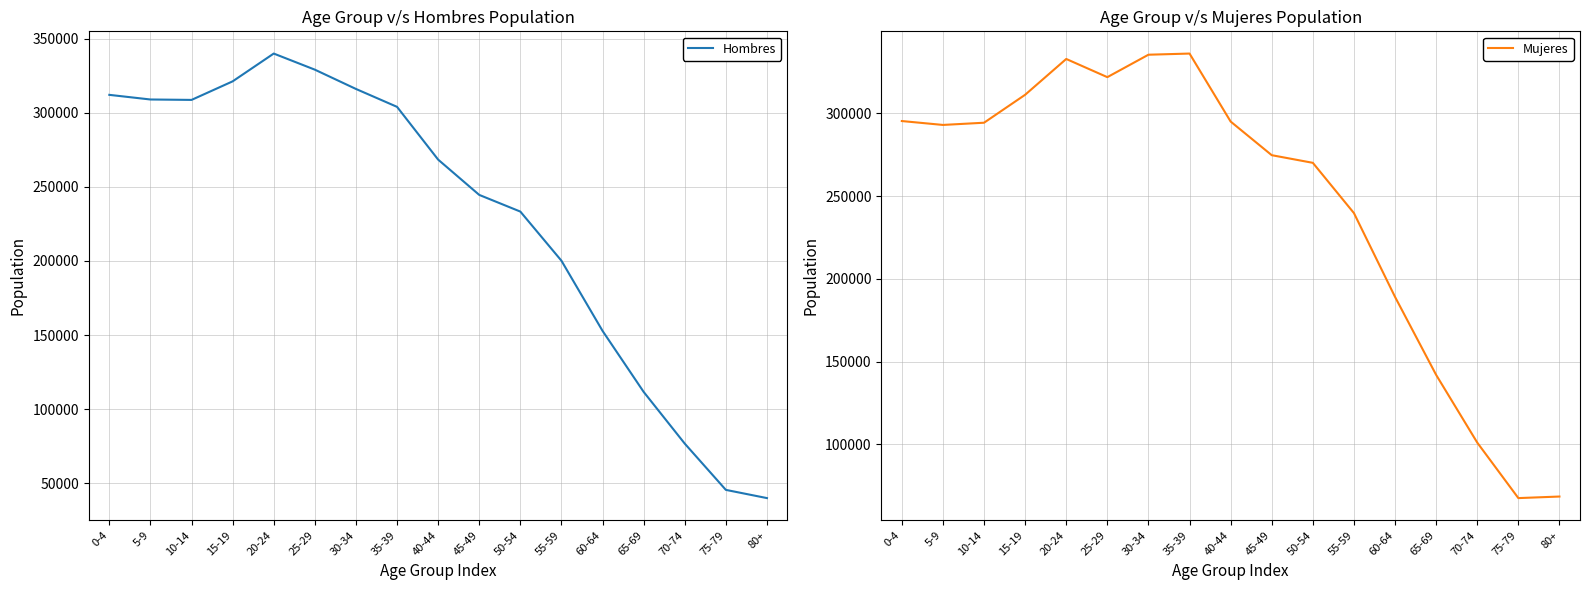

How many values in the Hombres series are below 268367?

8